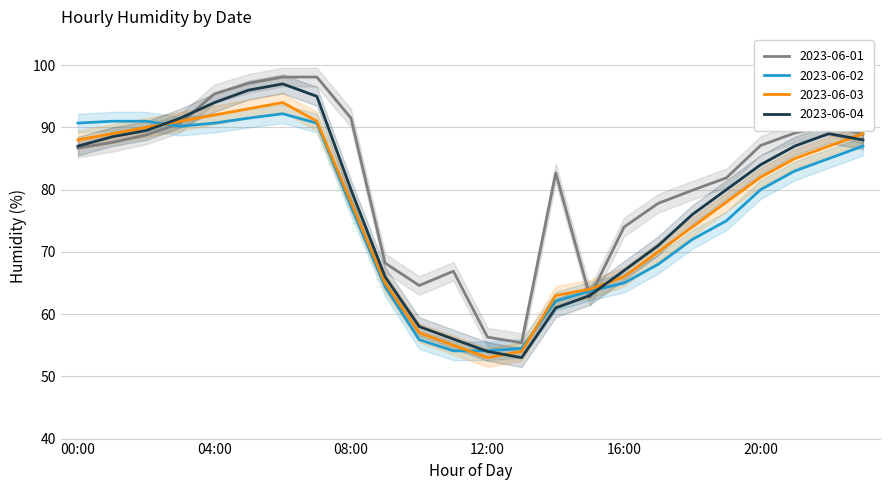

At which category is the sum across all series the highest?

06:00